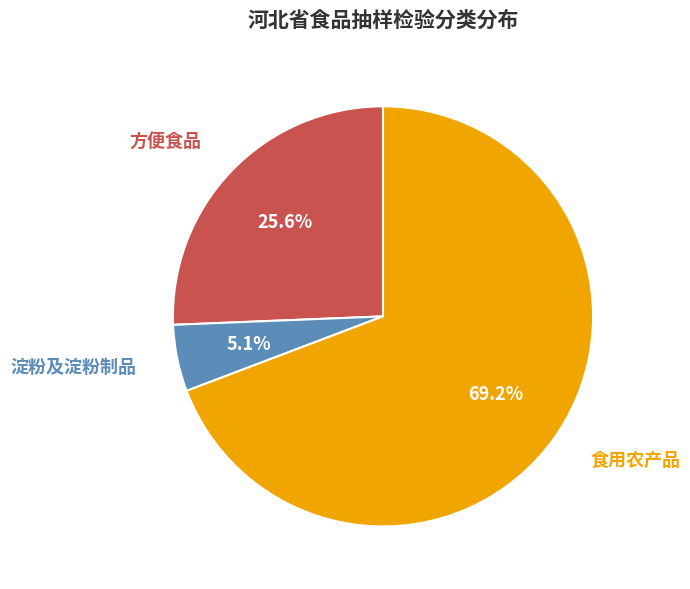

True or false: 食用农产品 accounts for 76% of the total.

False